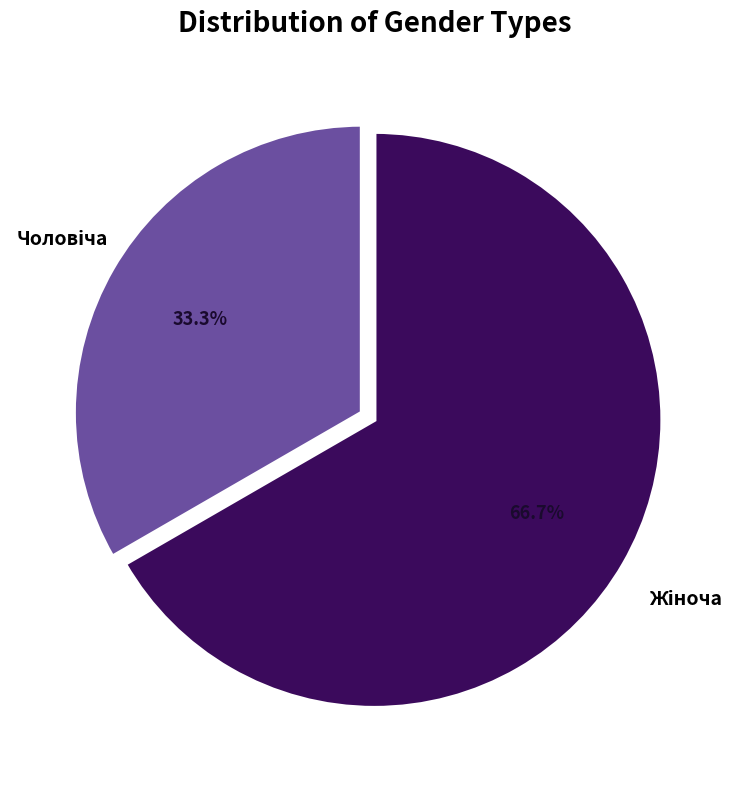

Does any single category account for the majority?

Yes